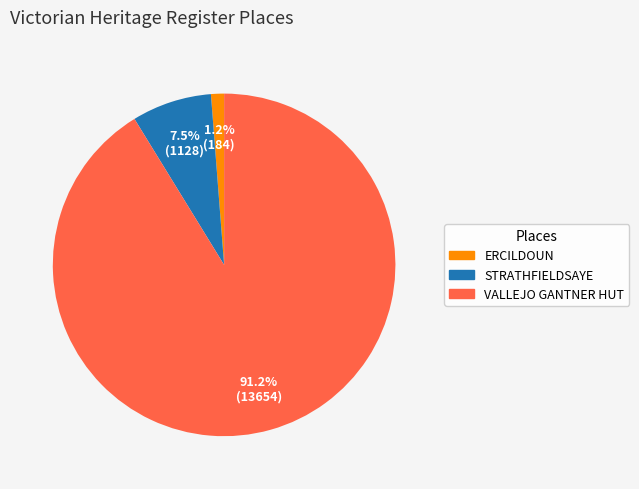

Between STRATHFIELDSAYE and VALLEJO GANTNER HUT, which is larger?

VALLEJO GANTNER HUT